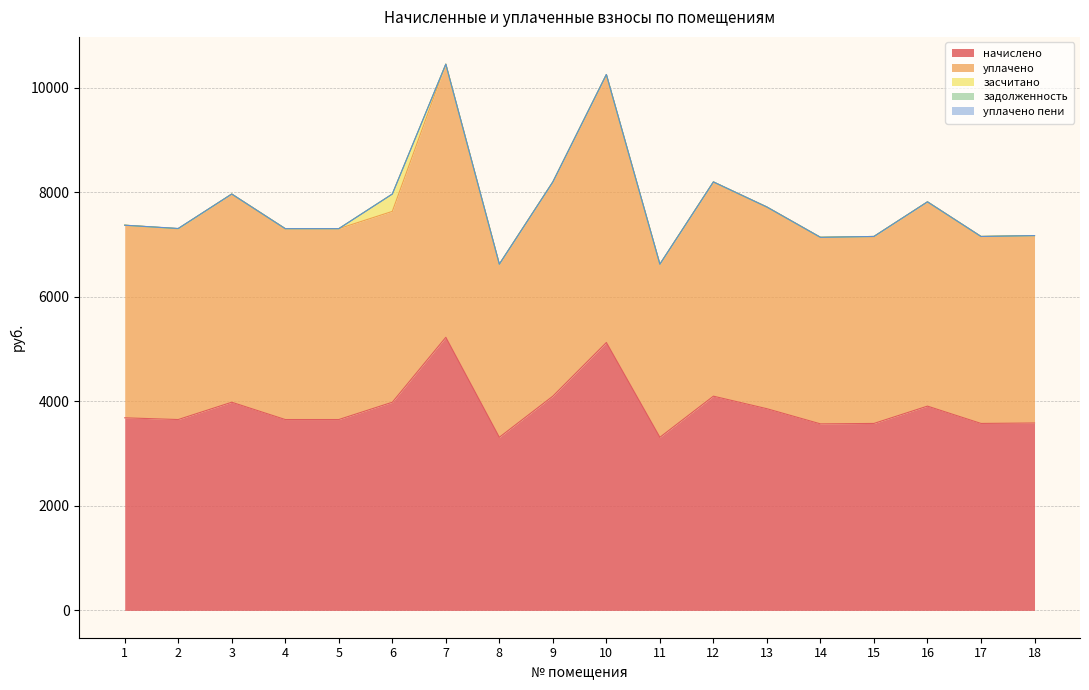

Between 18 and 9, which is larger?

9